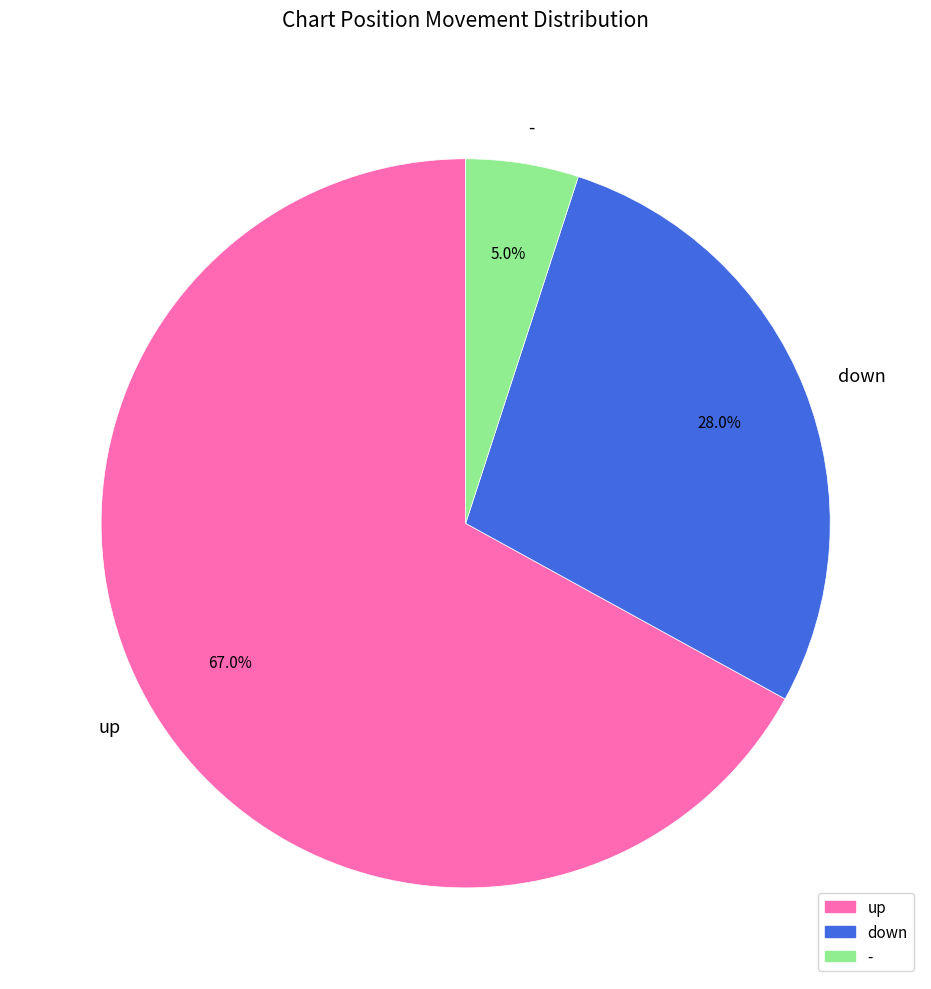

To the nearest percent, what is the average slice percentage?

33%